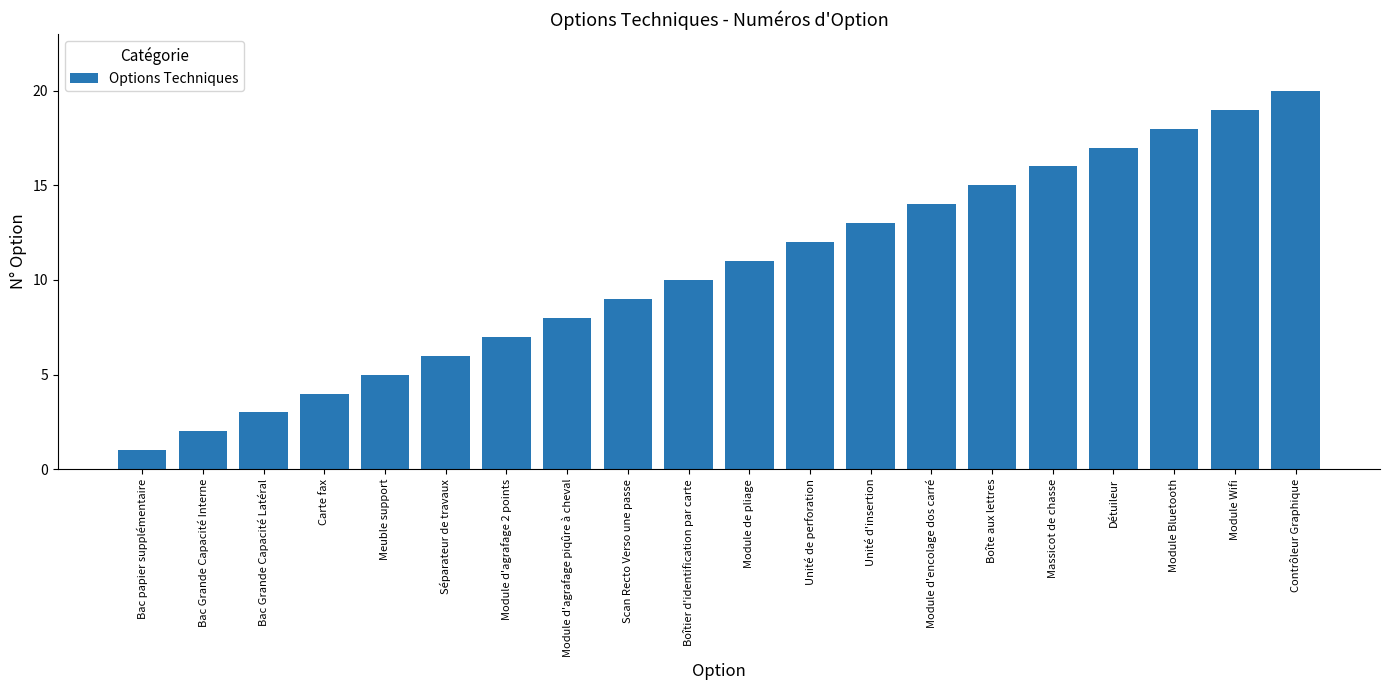

What value does the data have at Module Bluetooth?

18